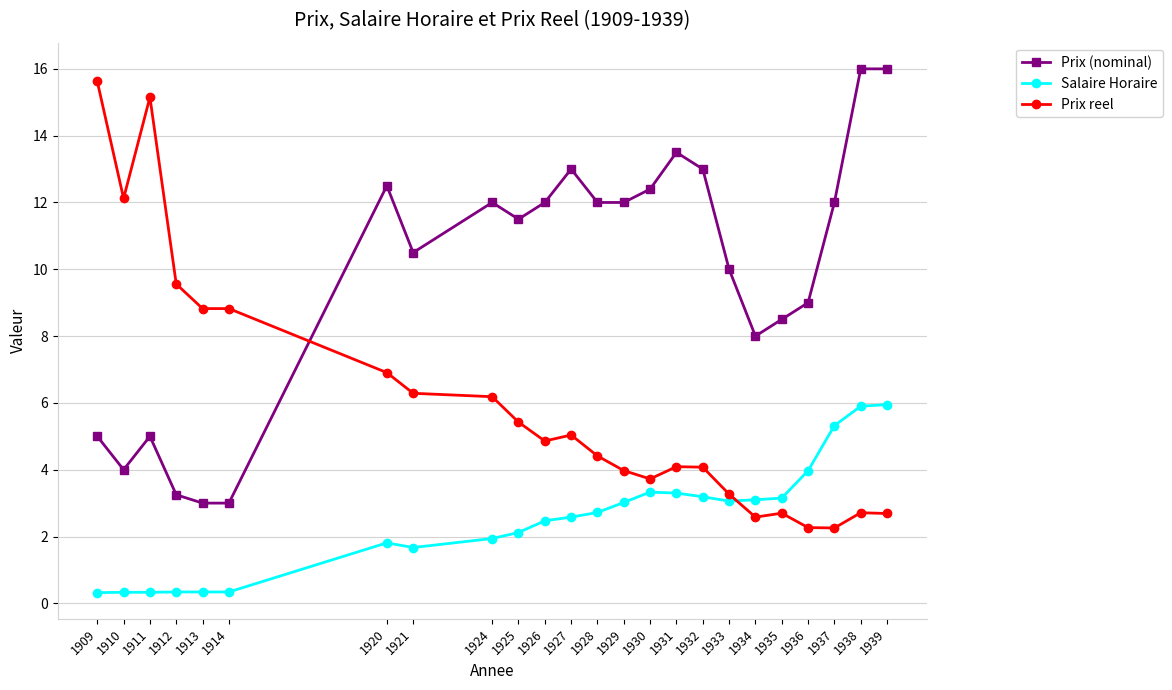

Which series changed the most between 1913 and 1932?

Prix (nominal)